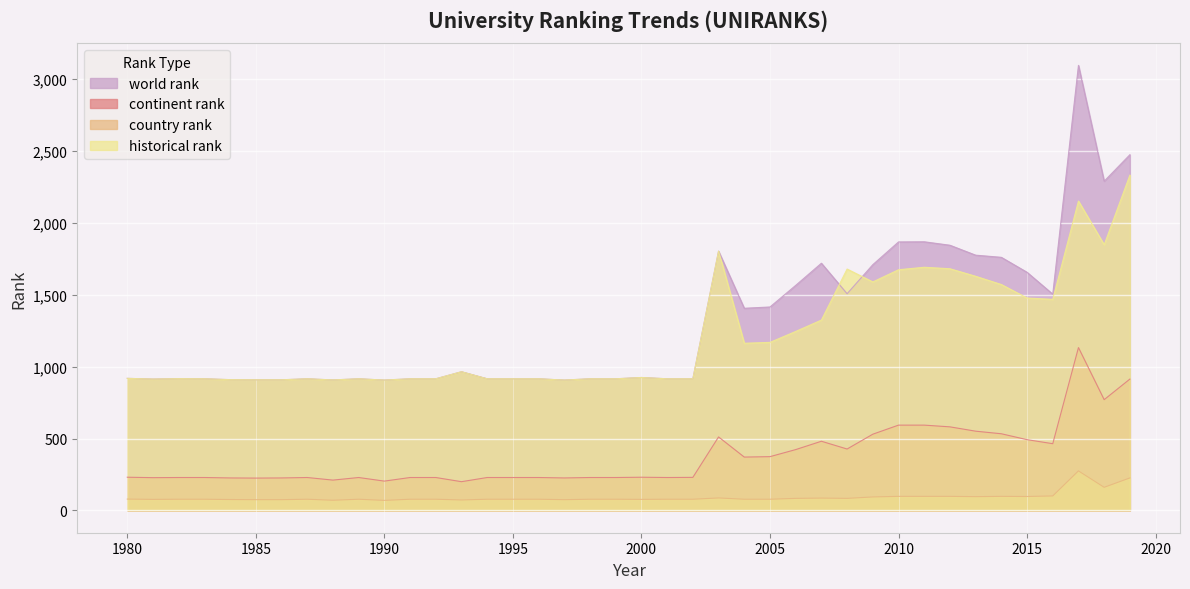

Count the number of data series in this chart.

4